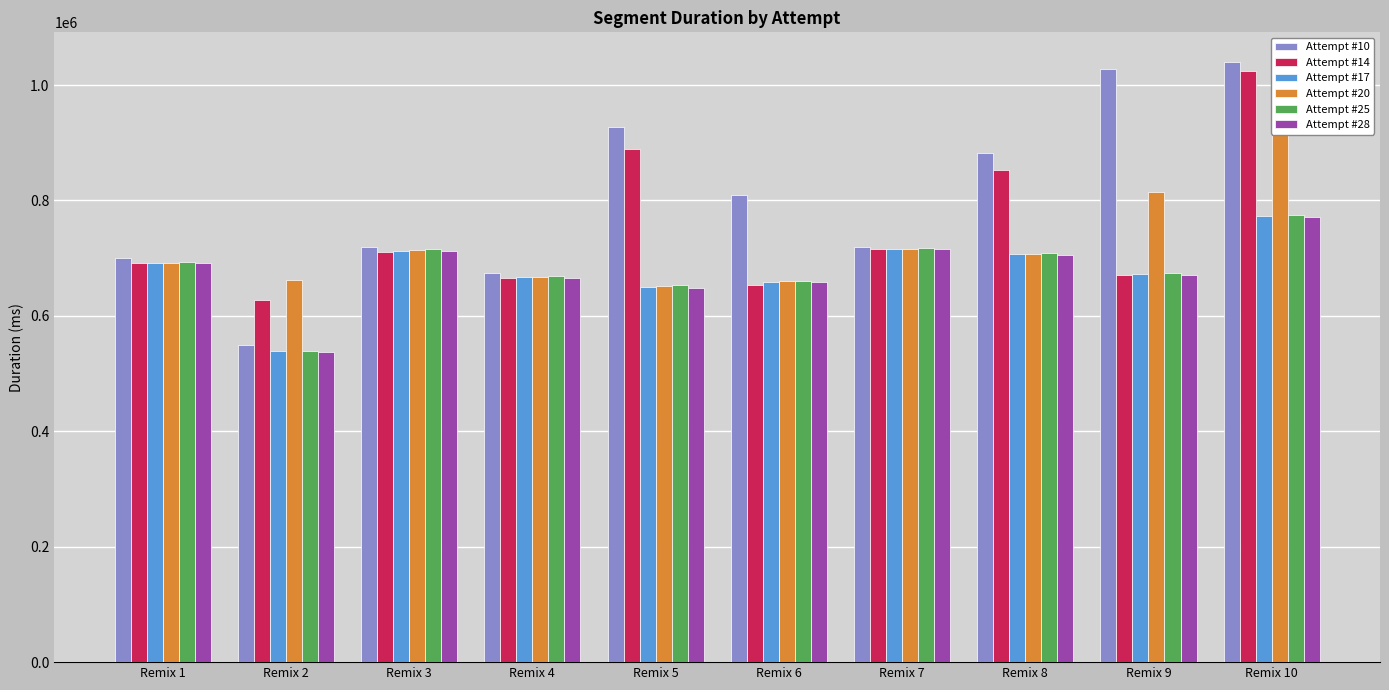

Read the Attempt #17 value at Remix 2.

539252